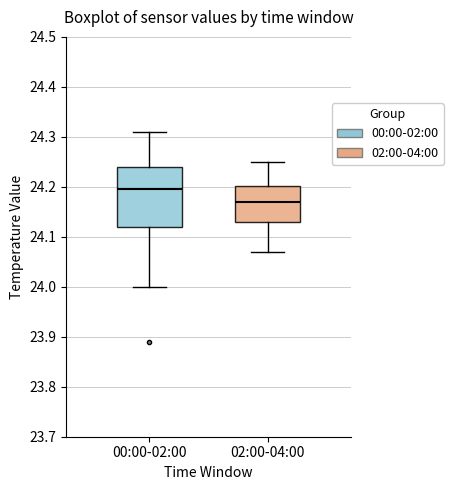

Where is the lower edge of the box for 00:00-02:00 on the y-axis? The values are not printed on the chart, so give them approximately, as read against the axis.

24.12